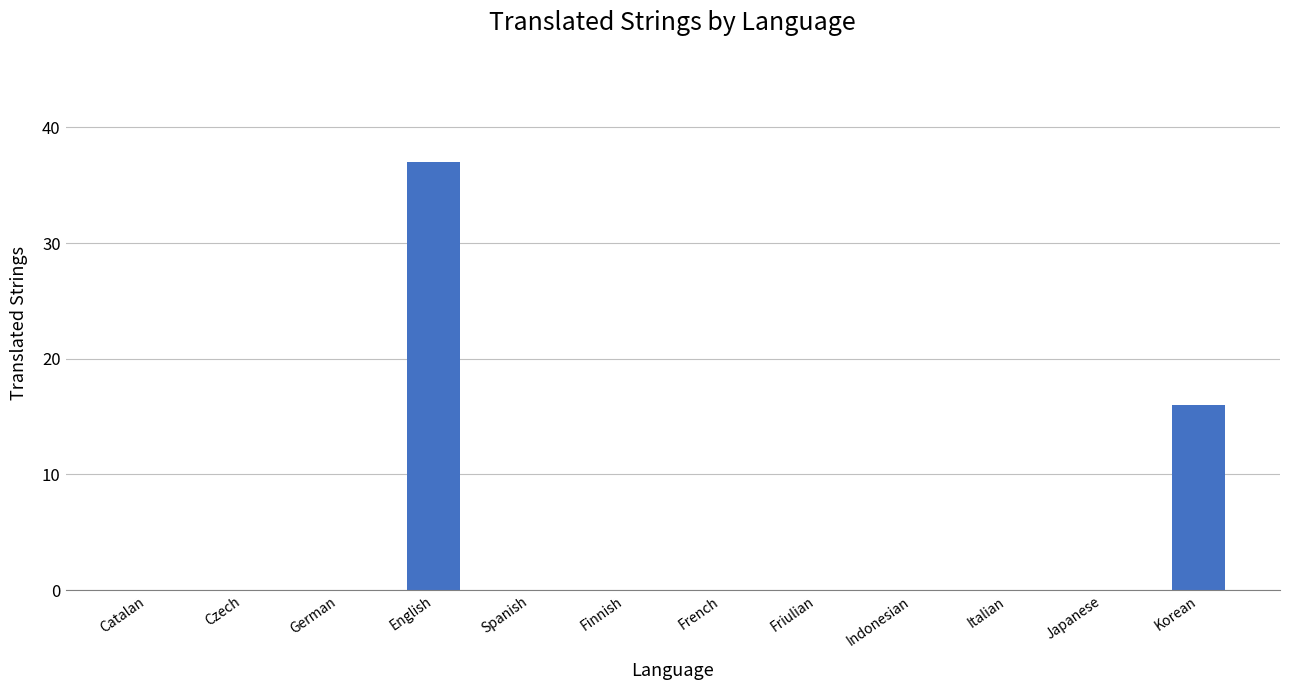

Which label corresponds to the largest value in the chart?

English